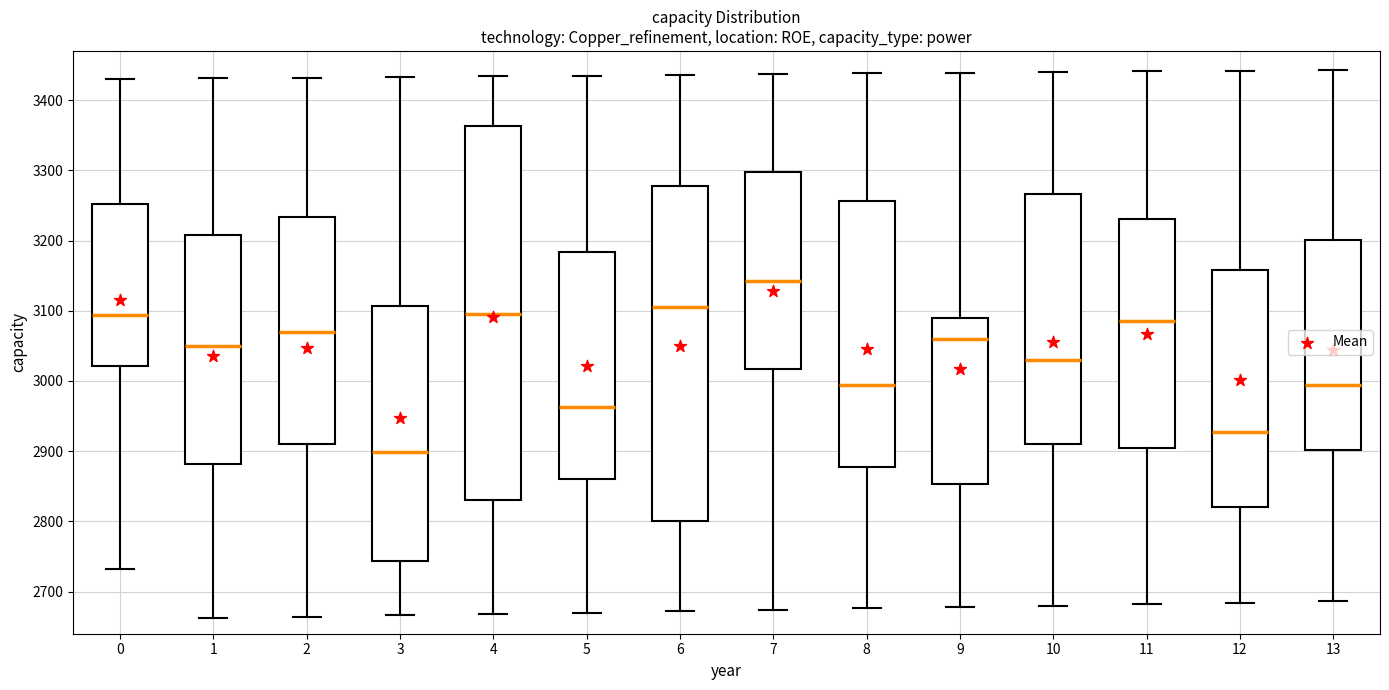

Reading left to right, read every box against the y-axis: the position of its median line, the range the box covers, and the ends of its whiskers. The values are not printed on the chart, so give them approximately, as read against the axis.

0: median 3090, box 3020 to 3250, whiskers 2730 to 3430
1: median 3050, box 2880 to 3210, whiskers 2660 to 3430
2: median 3070, box 2910 to 3230, whiskers 2660 to 3430
3: median 2900, box 2740 to 3110, whiskers 2670 to 3430
4: median 3090, box 2830 to 3360, whiskers 2670 to 3430
5: median 2960, box 2860 to 3180, whiskers 2670 to 3440
6: median 3100, box 2800 to 3280, whiskers 2670 to 3440
7: median 3140, box 3020 to 3300, whiskers 2670 to 3440
8: median 2990, box 2880 to 3260, whiskers 2680 to 3440
9: median 3060, box 2850 to 3090, whiskers 2680 to 3440
10: median 3030, box 2910 to 3270, whiskers 2680 to 3440
11: median 3090, box 2900 to 3230, whiskers 2680 to 3440
12: median 2930, box 2820 to 3160, whiskers 2680 to 3440
13: median 2990, box 2900 to 3200, whiskers 2690 to 3440